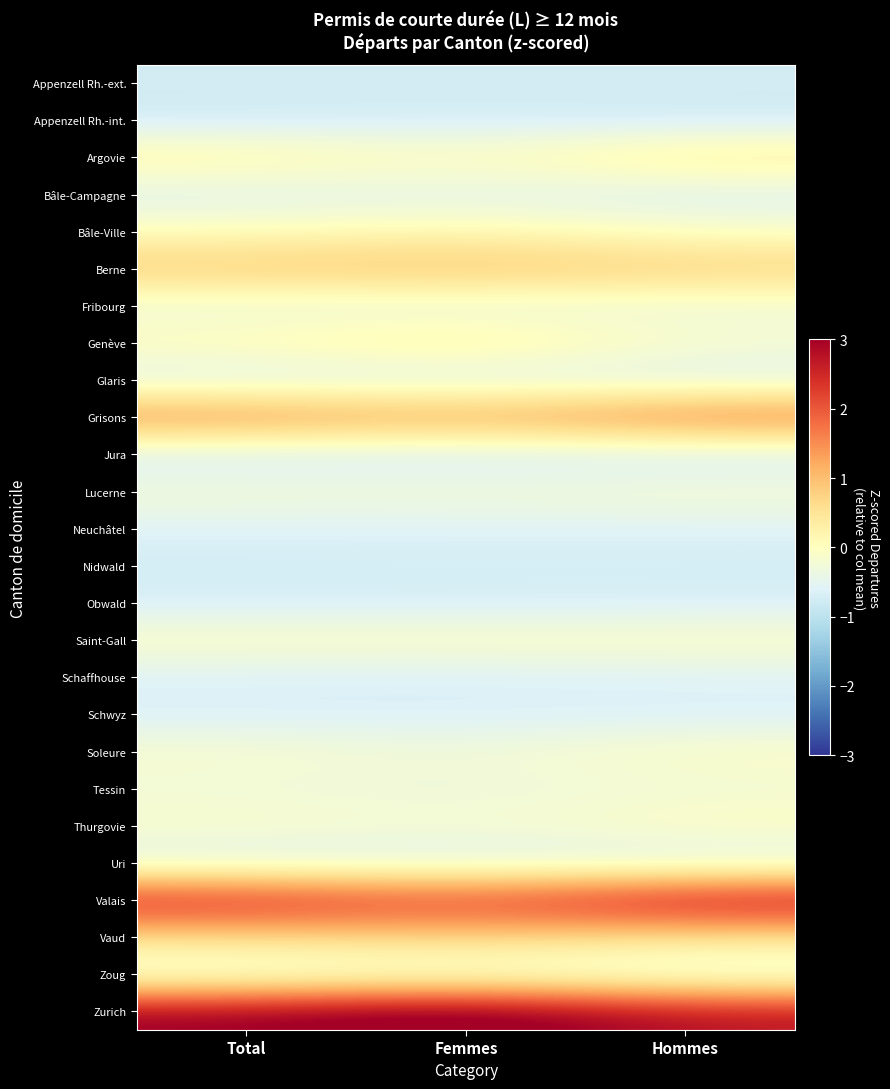

Which series has the largest range (max minus min)?

Zurich